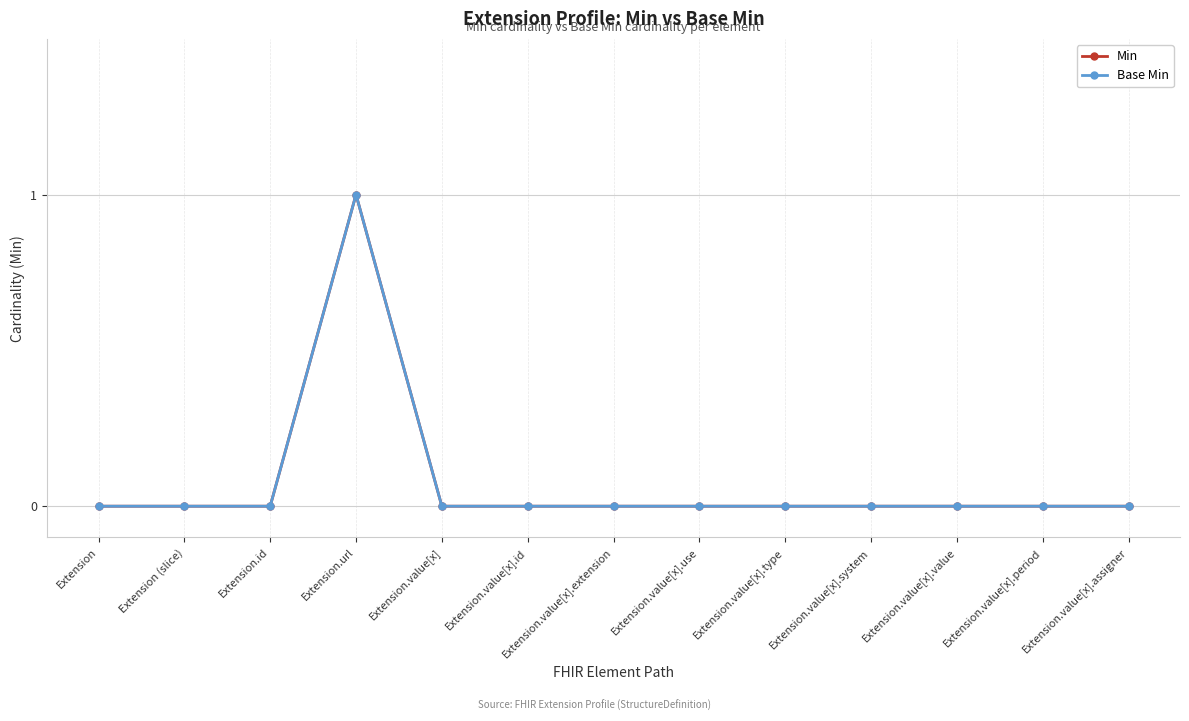

Where is Min nearest to the value 0?

Extension